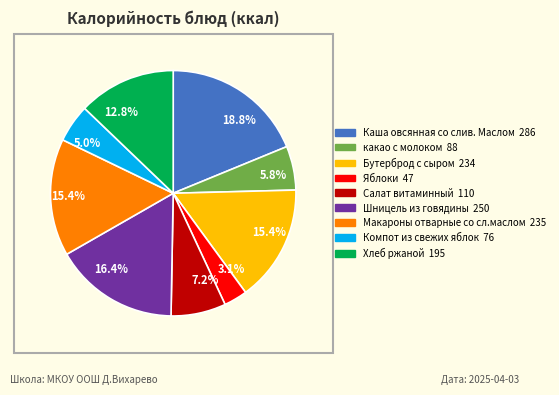

Does any single category account for the majority?

No